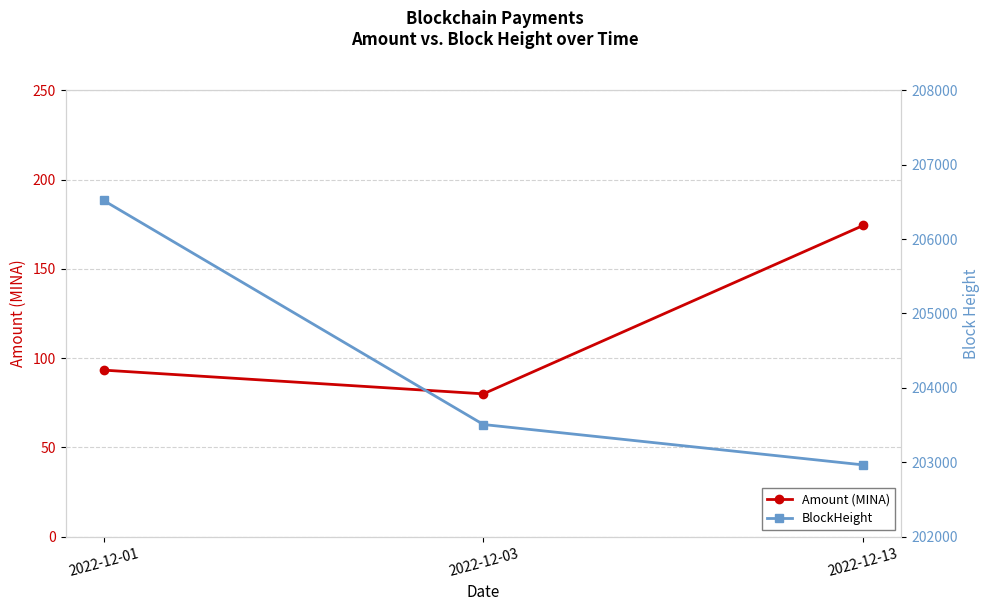

What is the sum of all BlockHeight values?

612993.0